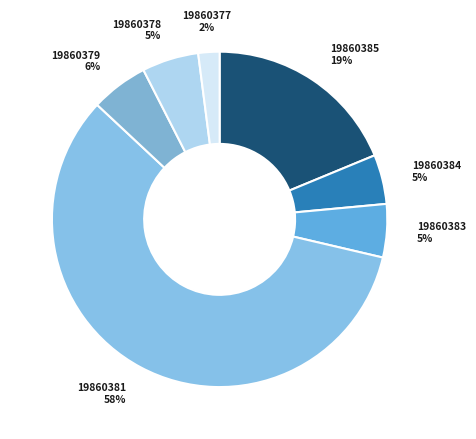

Count the number of slices in the pie.

7